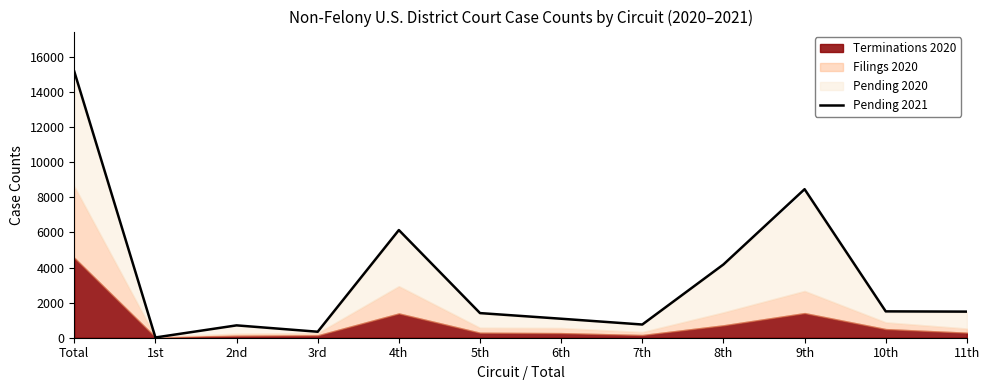

The value at 10th is 763. True or false?

False